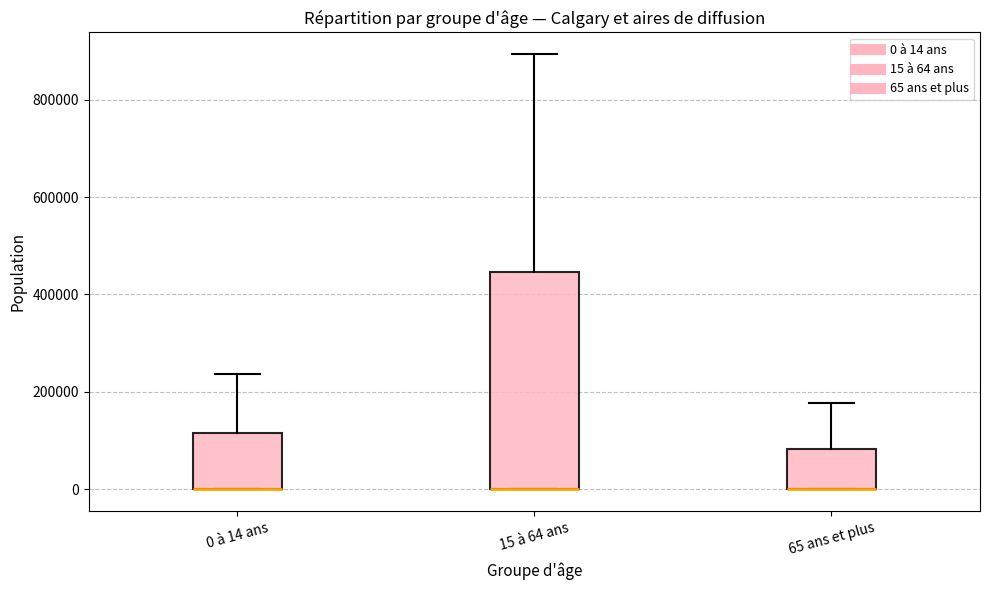

Reading left to right, read every box against the y-axis: the position of its median line, the range the box covers, and the ends of its whiskers. The values are not printed on the chart, so give them approximately, as read against the axis.

0 à 14 ans: median 0 (drawn on the box's lower edge), box 0 to 120000, whiskers 0 to 240000
15 à 64 ans: median 0 (drawn on the box's lower edge), box 0 to 440000, whiskers 0 to 900000
65 ans et plus: median 0 (drawn on the box's lower edge), box 0 to 80000, whiskers 0 to 180000